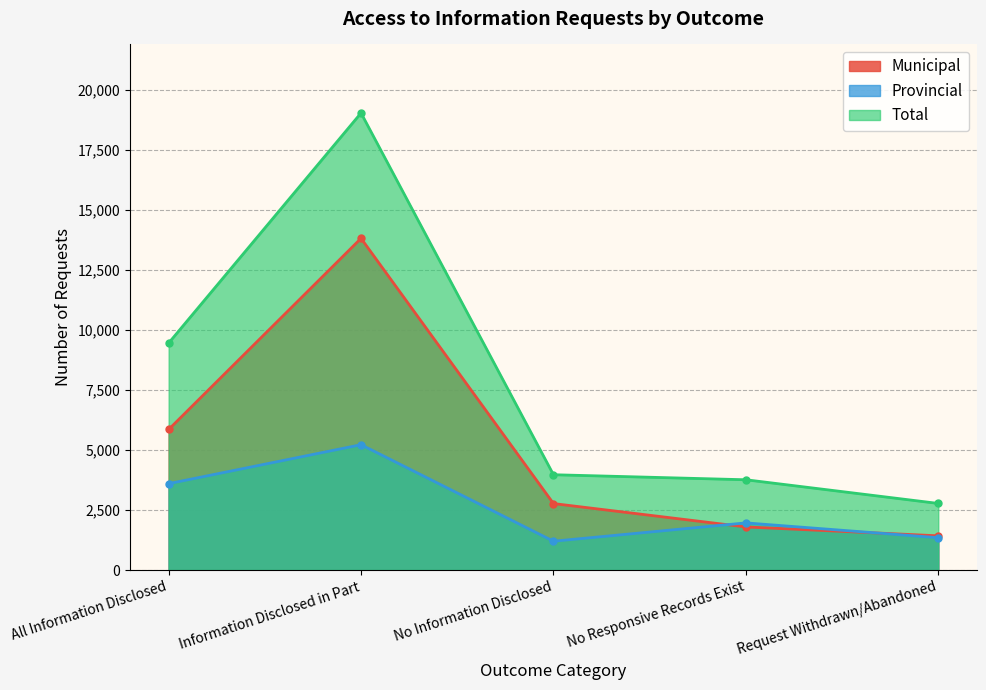

What is the difference between the maximum and minimum values in the Provincial series?

4022